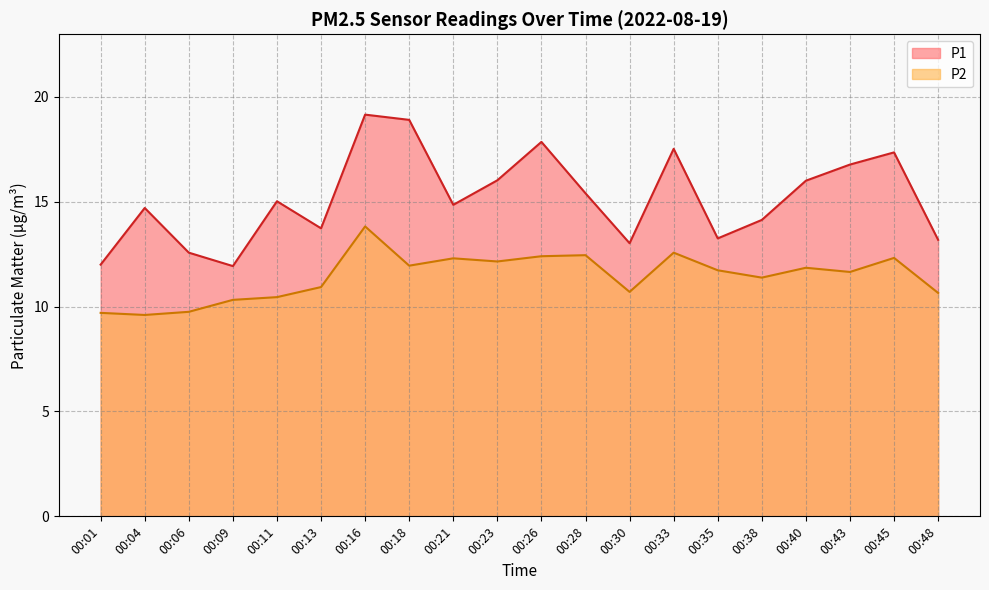

Between 00:09 and 00:48, which series saw the biggest shift?

P1